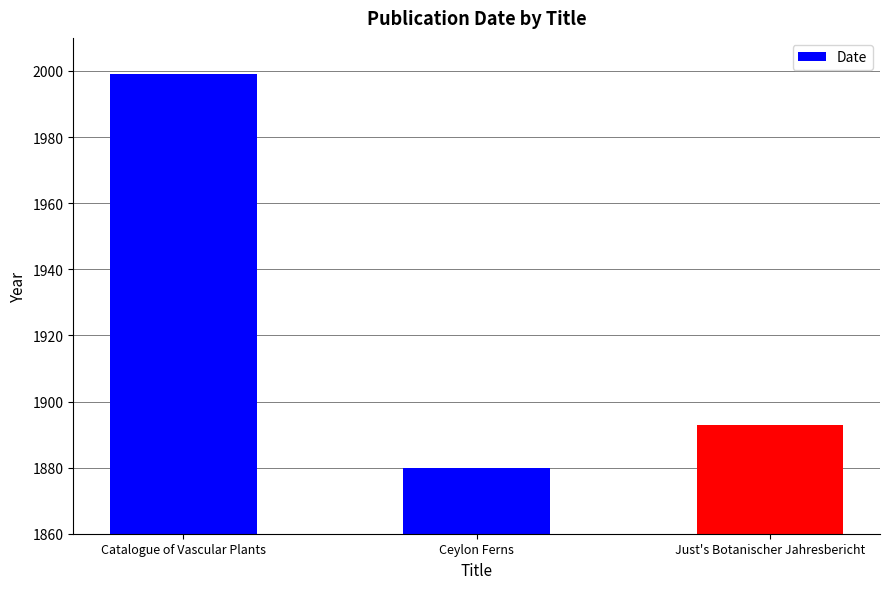

Rank the categories by value from highest to lowest.

Catalogue of Vascular Plants, Just's Botanischer Jahresbericht, Ceylon Ferns